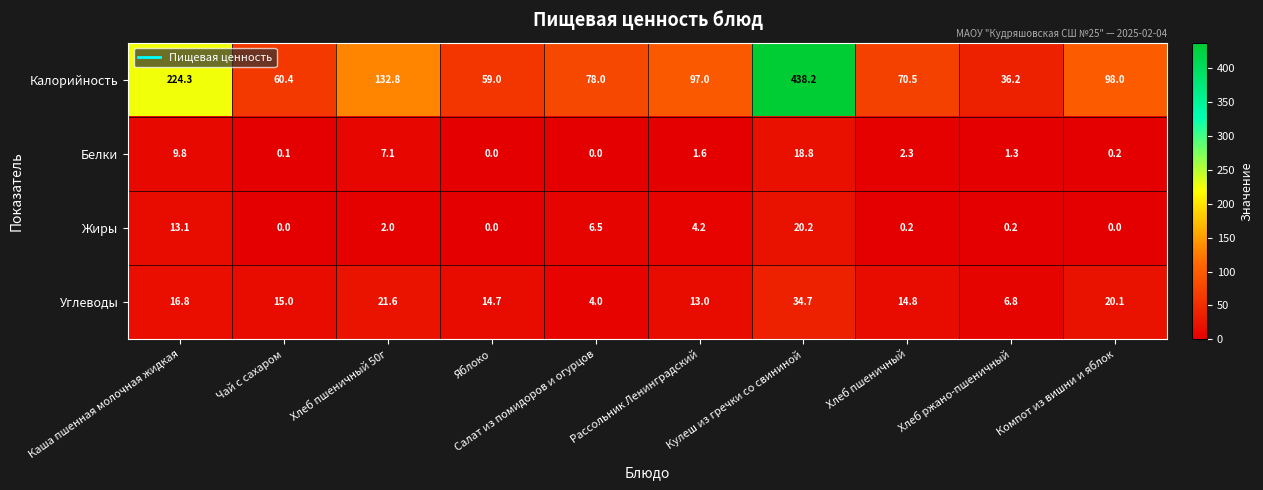

What is the maximum value shown in the chart?

438.2